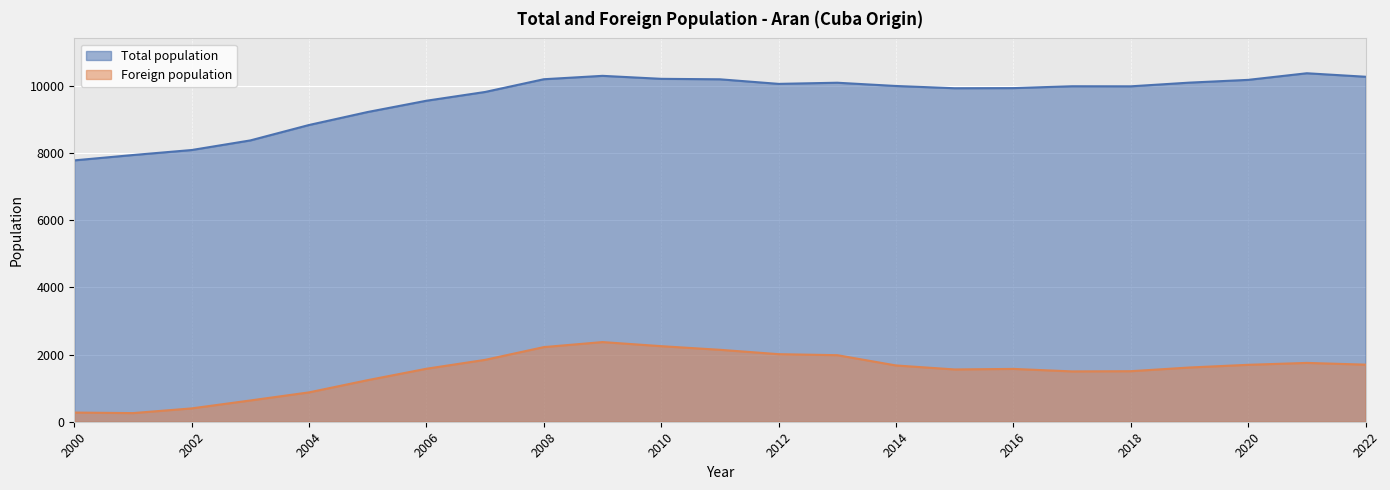

What is the sum of all Total population values?

221355